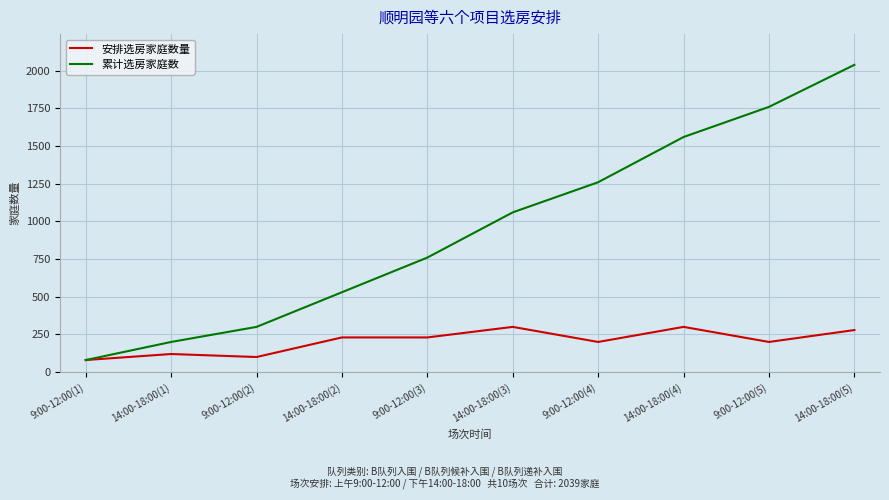

Is the value of 累计选房家庭数 at 14:00-18:00(5) greater than the value of 安排选房家庭数量 at 9:00-12:00(5)?

Yes